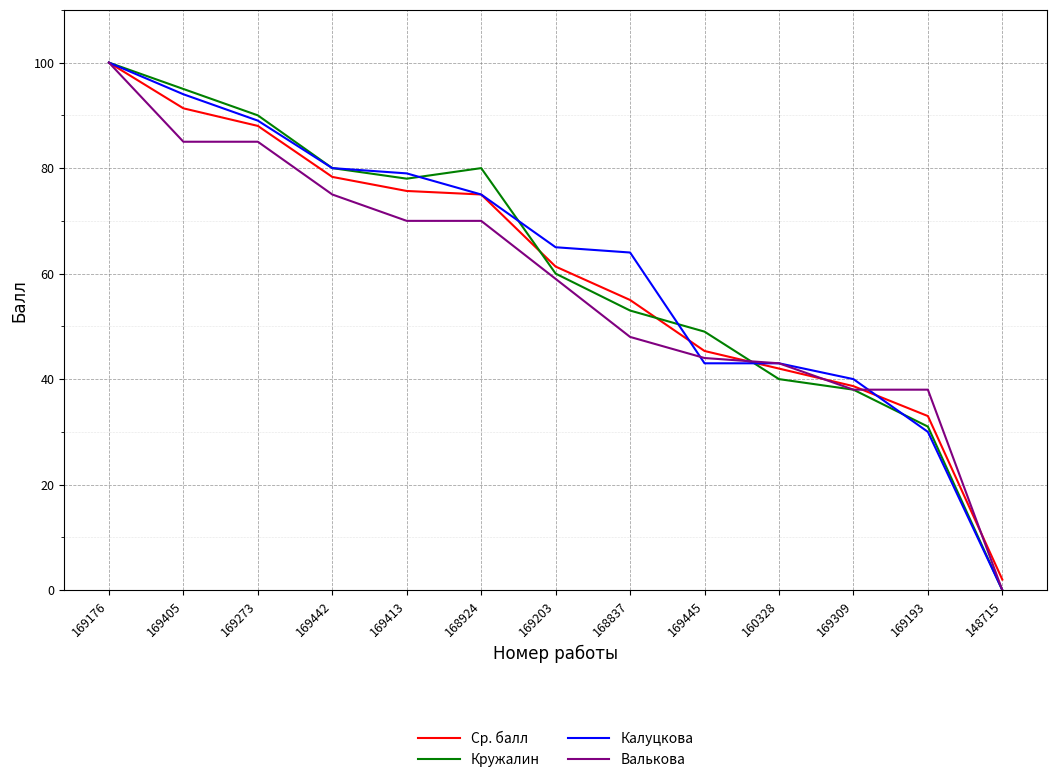

At which label is Кружалин closest to 50?

169445